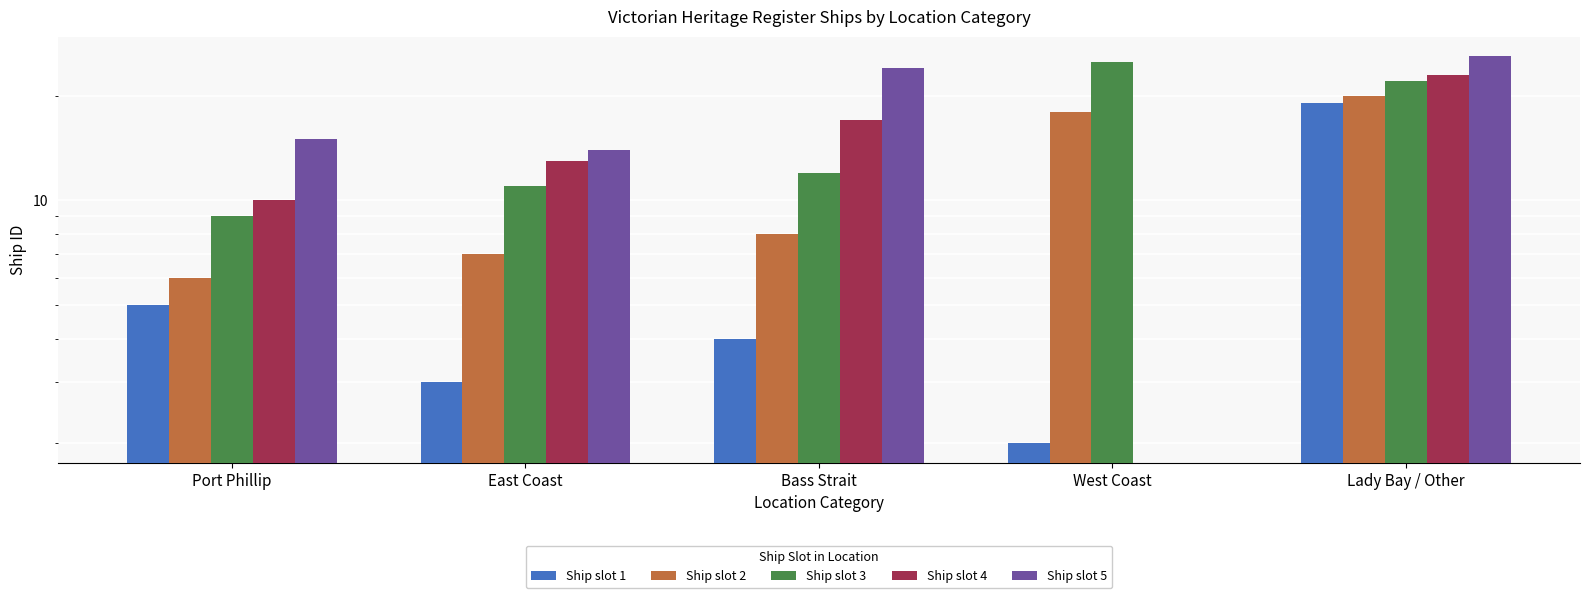

List the labels in order of Ship slot 3 value, smallest first.

Port Phillip, East Coast, Bass Strait, Lady Bay / Other, West Coast